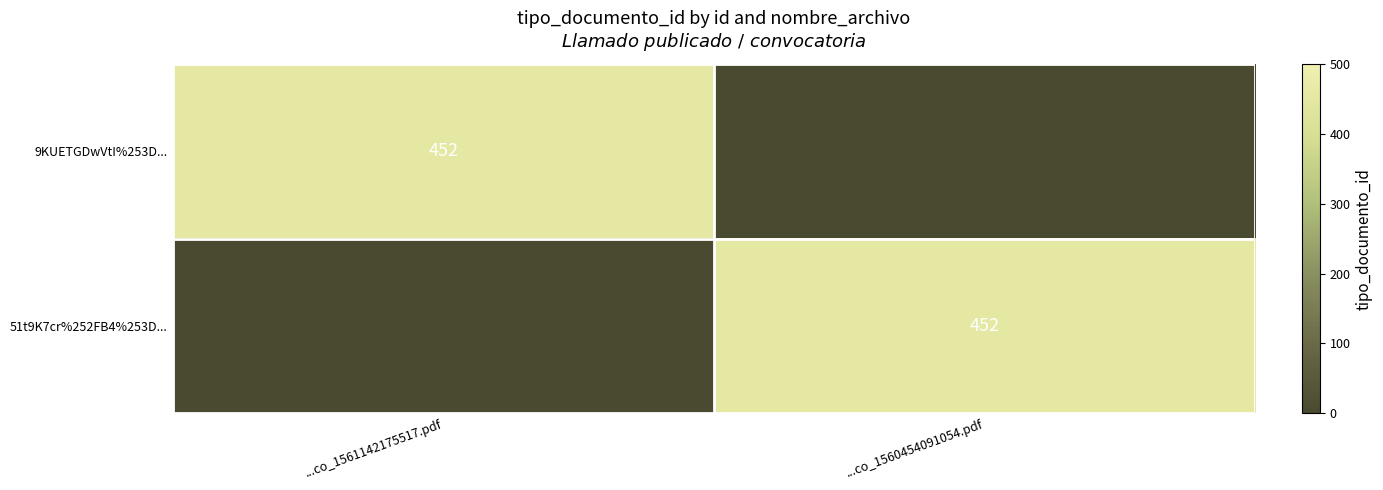

The value of 51t9K7cr%252FB4%253D... at ...co_1560454091054.pdf is 452. True or false?

True